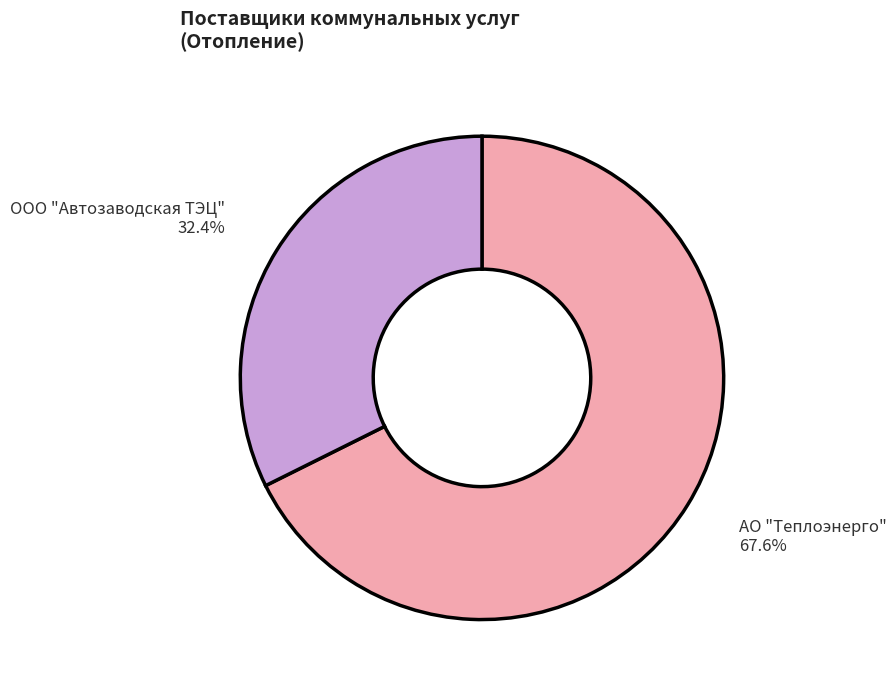

Count the number of slices in the pie.

2